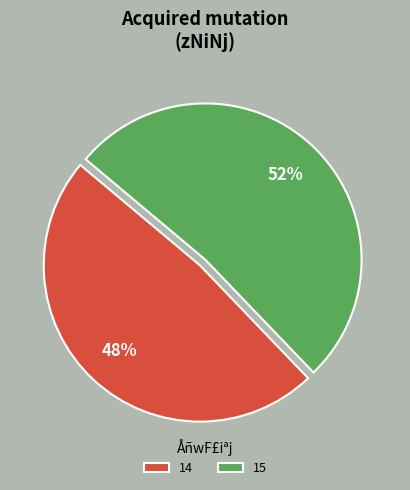

Is the sum of 14 and 15 greater than half?

Yes